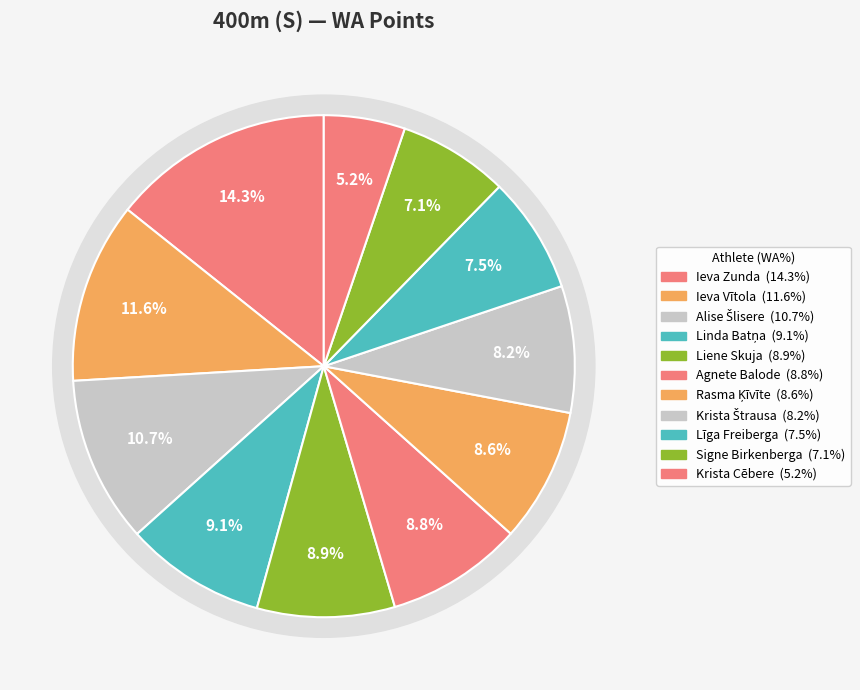

Is there a majority slice in this chart?

No